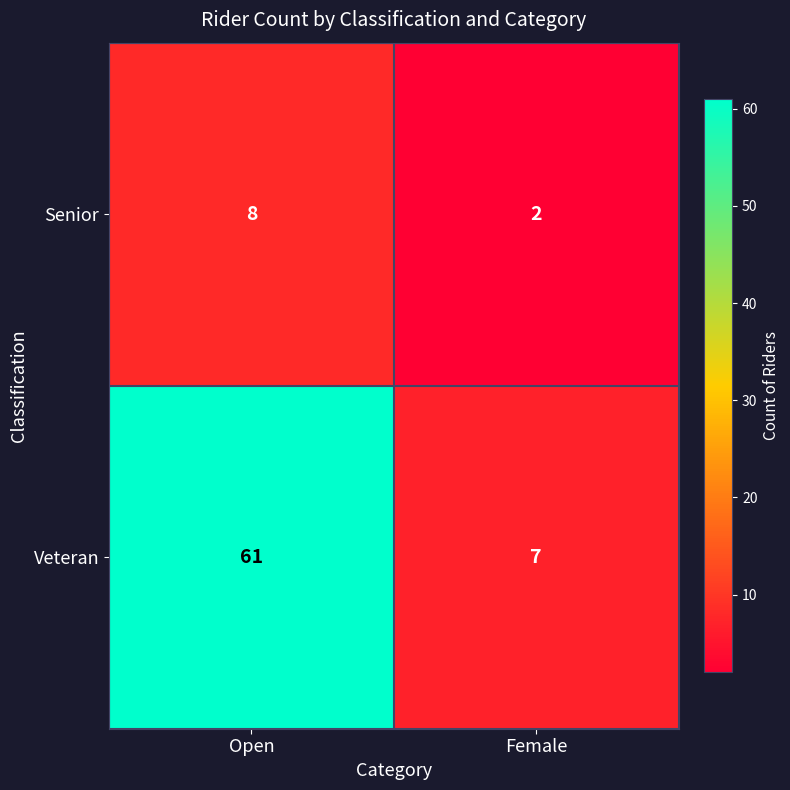

What is the difference between the Senior values at Female and Open?

6